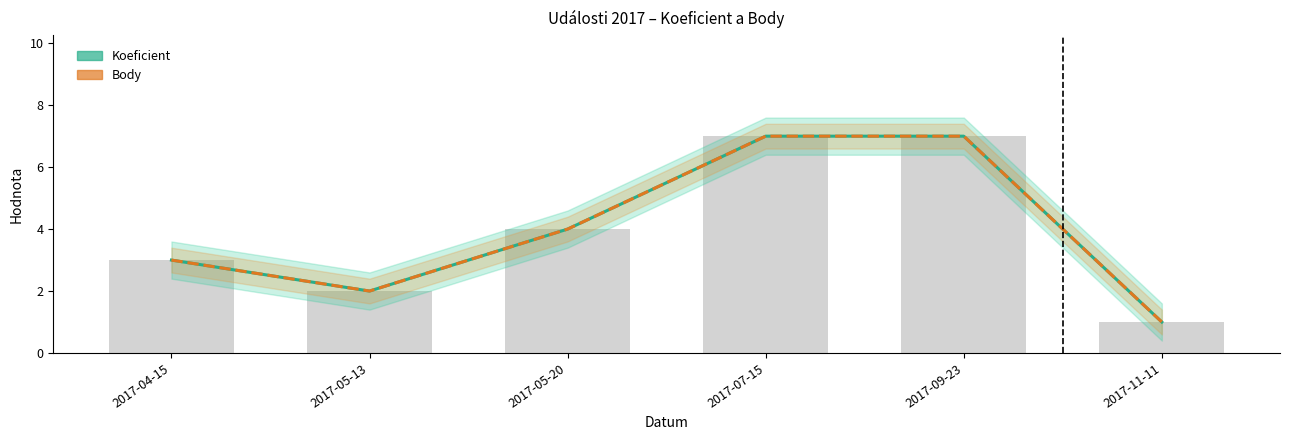

Reading right to left, what are all the values shown in this chart?

Koeficient: 1	7	7	4	2	3
Body: 1	7	7	4	2	3